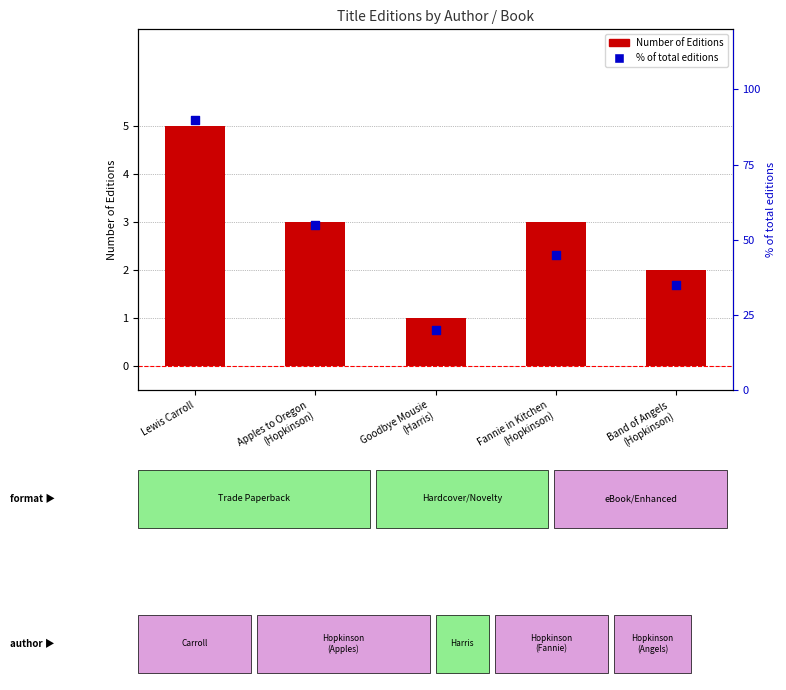

Which series has the widest spread of Y values?

% of total editions